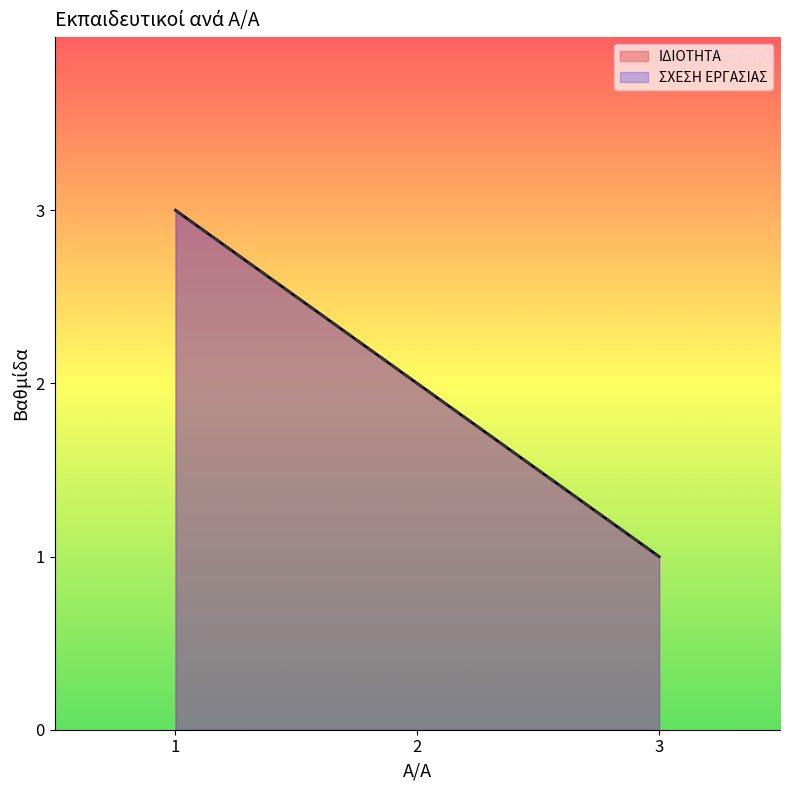

Reading left to right, extract all data points from this chart.

1=3	2=2	3=1